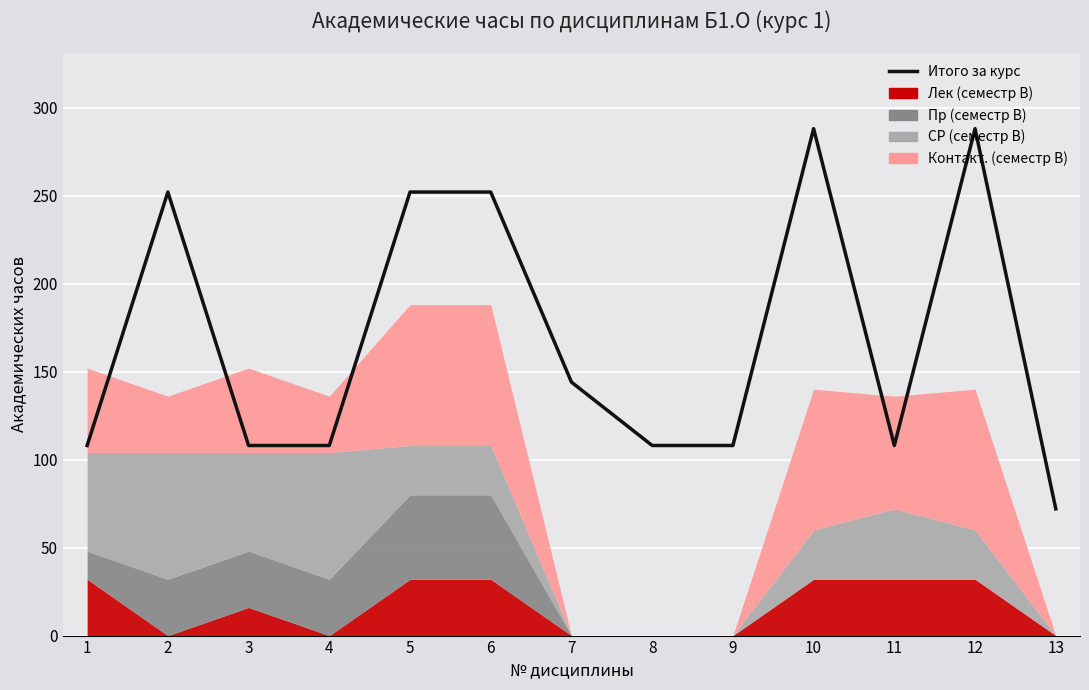

What is the difference between the values at 9 and 5?

144